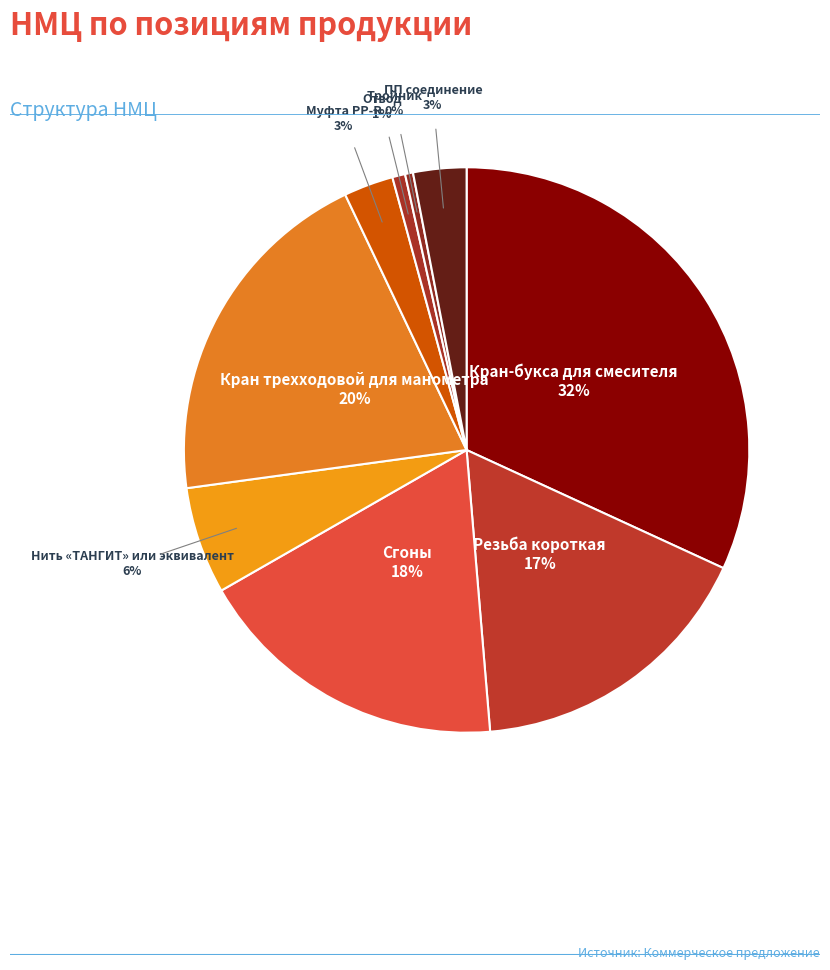

How many slices are in this pie chart?

9